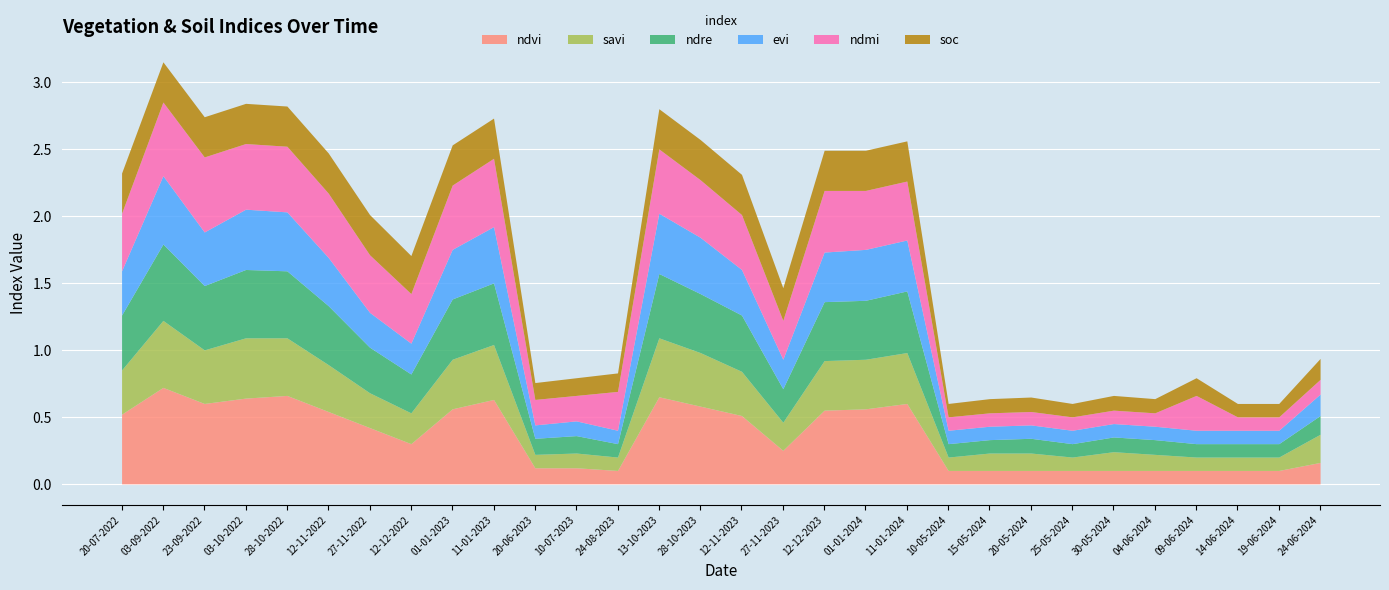

What are all the series names shown in the legend?

ndvi, savi, ndre, evi, ndmi, soc